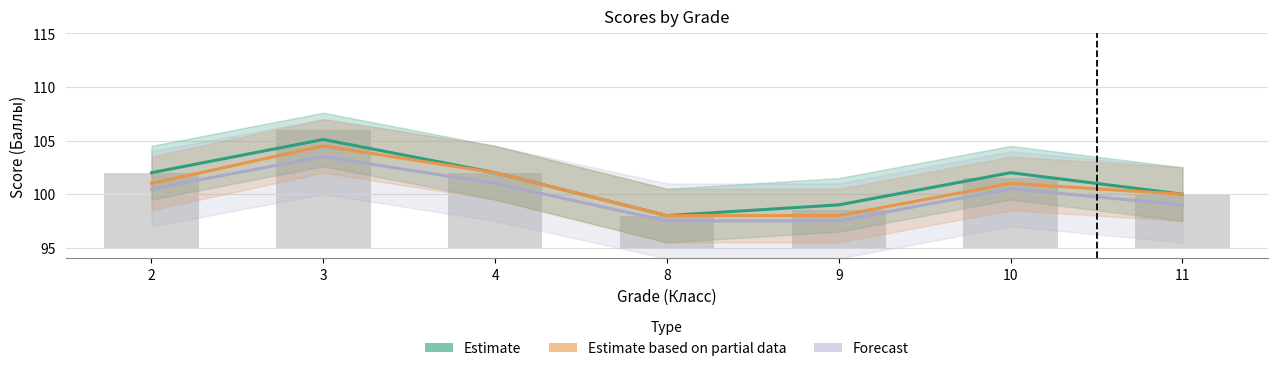

What is the sum of the Forecast values at 8 and 3?

201.0